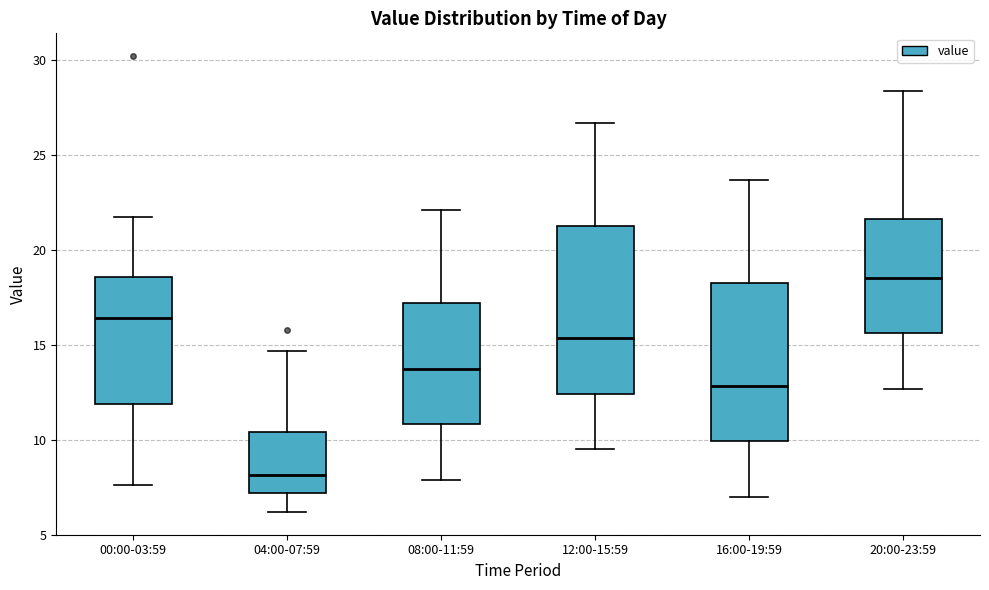

Which box is the tallest, from its lower edge to its upper edge?

12:00-15:59